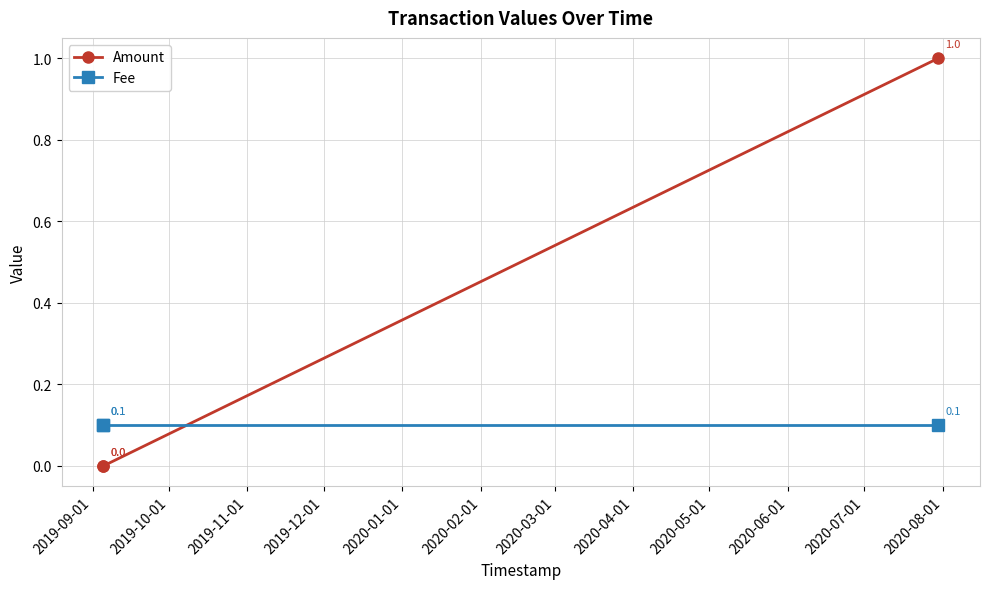

Which series has the widest spread of values?

Amount